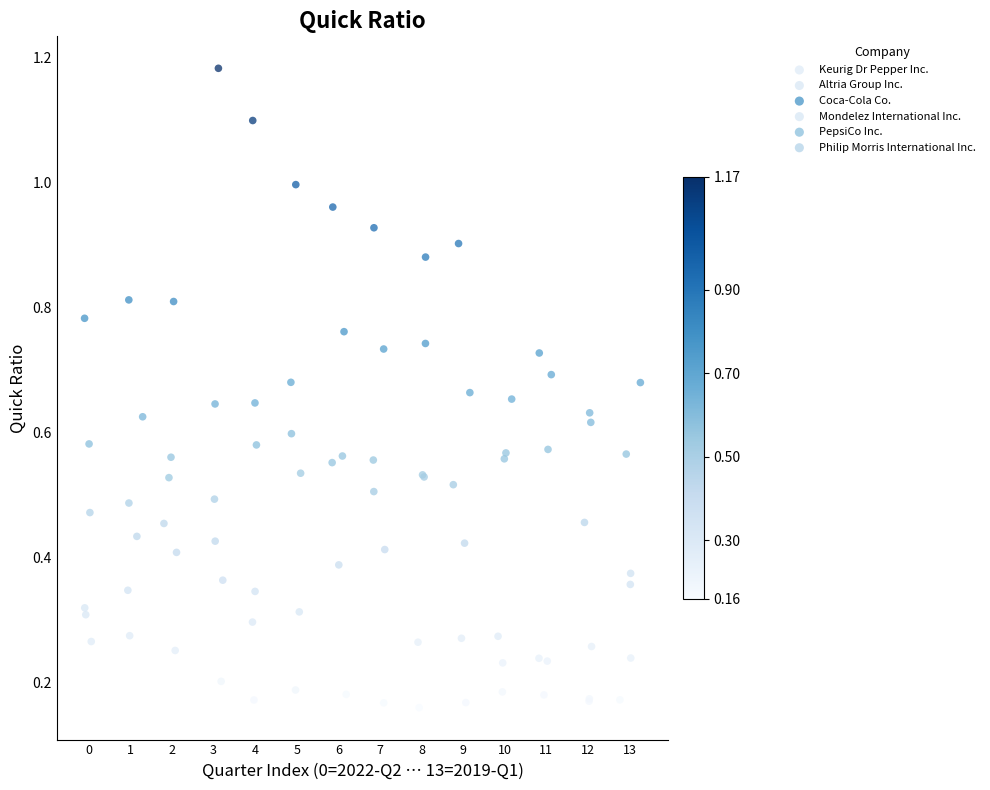

Which series has the largest Y range (max minus min)?

Coca-Cola Co.